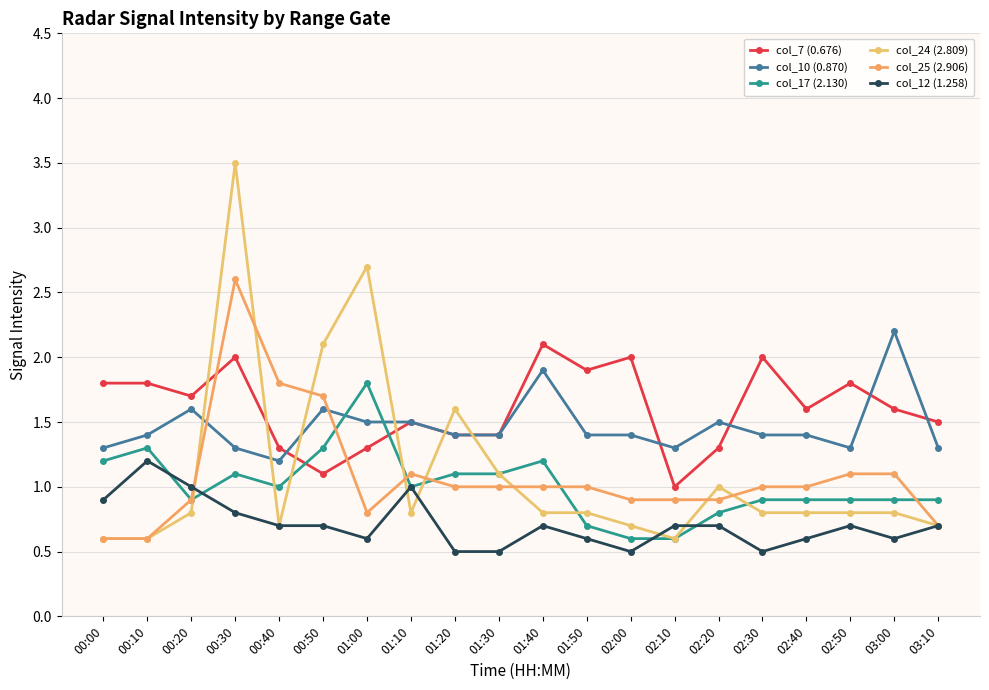

How many categories are shown in the chart?

20